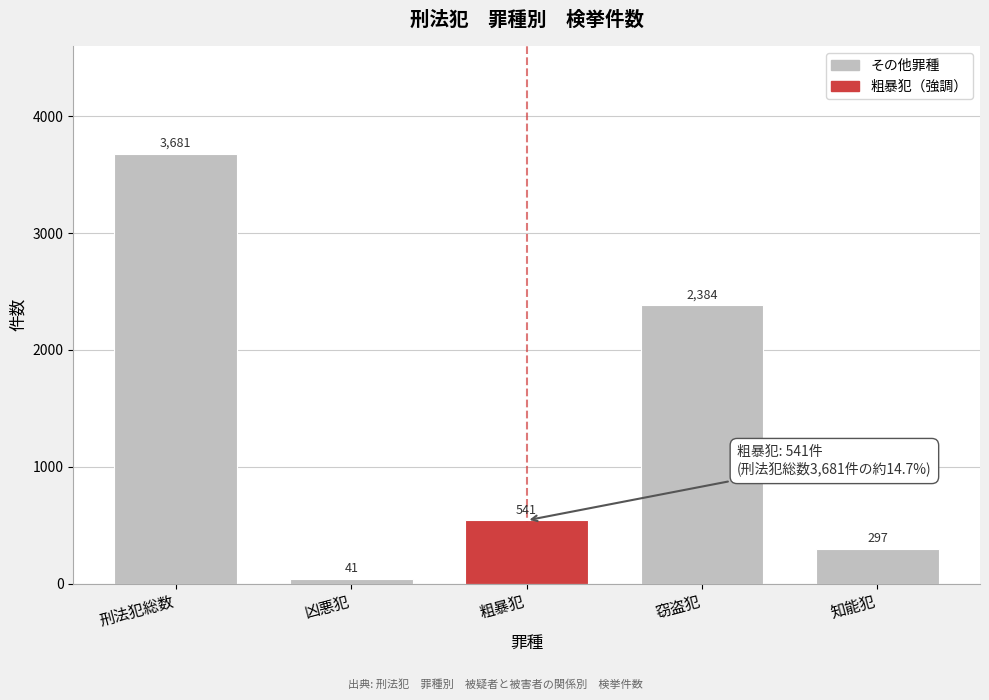

Reading right to left, list all the values displayed in this chart.

297	2384	541	41	3681